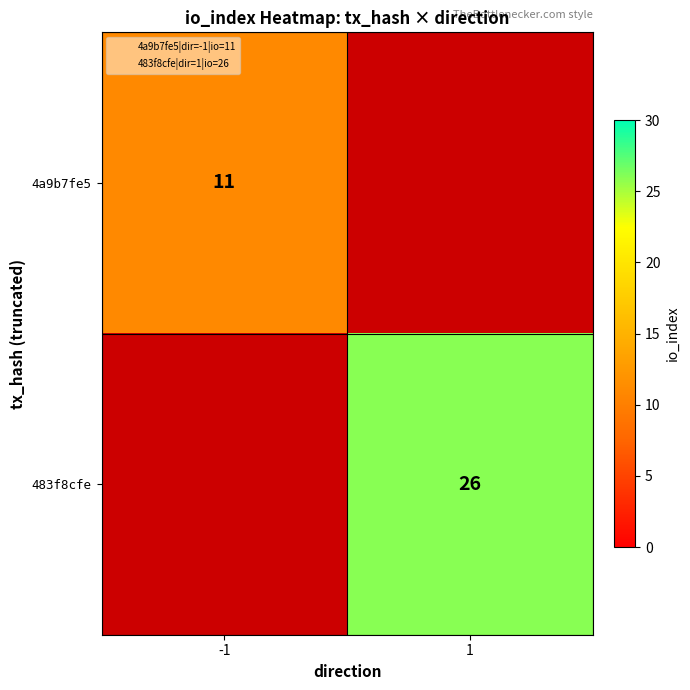

The 483f8cfe series shows 26.0 at 1. True or false?

True